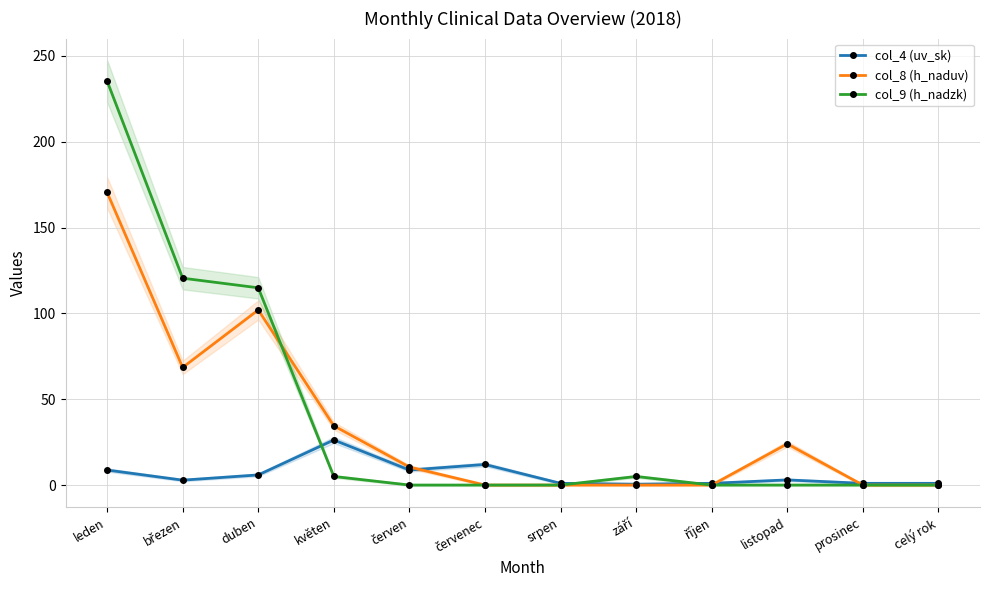

Rank the series by their maximum value, from highest to lowest.

col_9 (h_nadzk), col_8 (h_naduv), col_4 (uv_sk)